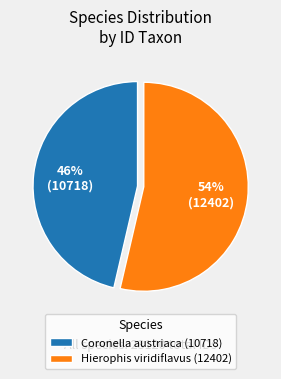

Which category has the biggest portion of the pie?

Hierophis viridiflavus